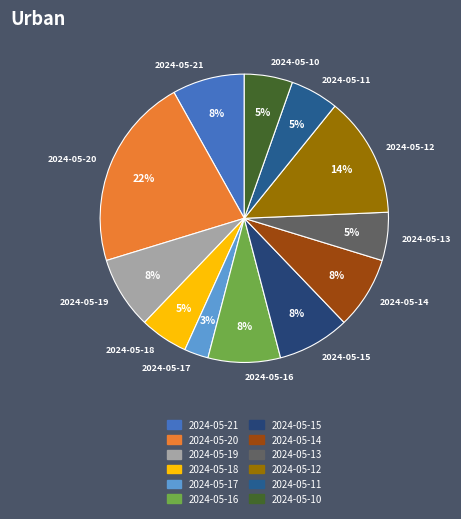

Which slice is the smallest?

2024-05-17